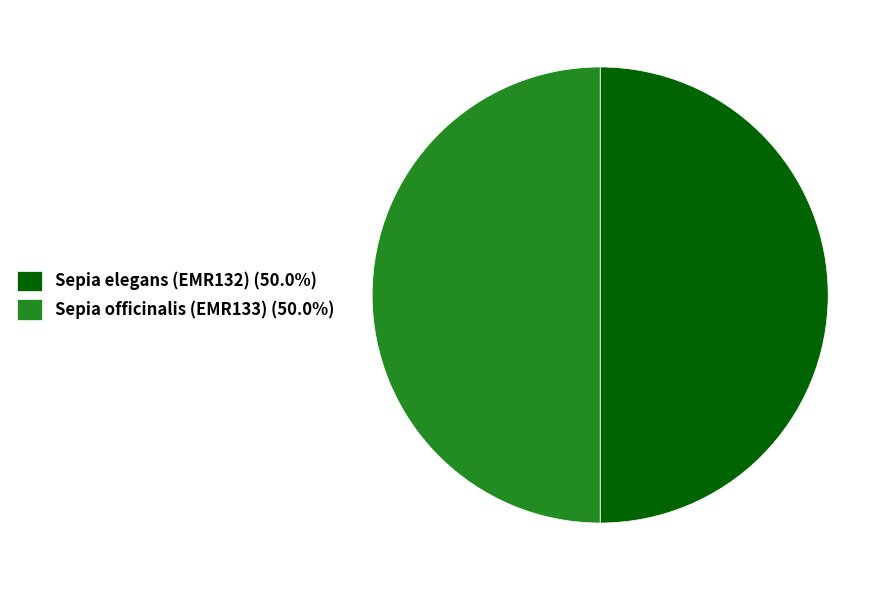

Do Sepia elegans (EMR132) (50.0%) and Sepia officinalis (EMR133) (50.0%) together represent more than half of the pie?

Yes